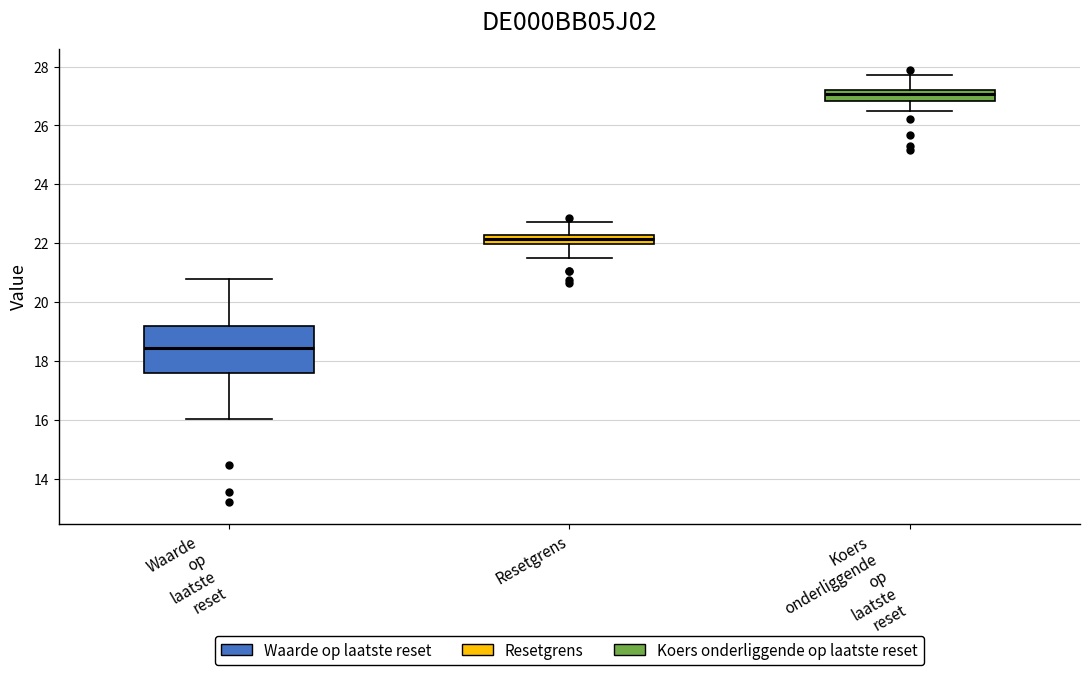

Reading left to right, read every box against the y-axis: the position of its median line, the range the box covers, and the ends of its whiskers. The values are not printed on the chart, so give them approximately, as read against the axis.

Waarde op laatste reset: median 18.4, box 17.6 to 19.2, whiskers 16.0 to 20.8
Resetgrens: median 22.2 (inside the box), box 22.0 to 22.2, whiskers 21.6 to 22.8
Koers onderliggende op laatste reset: median 27.0, box 26.8 to 27.2, whiskers 26.6 to 27.8